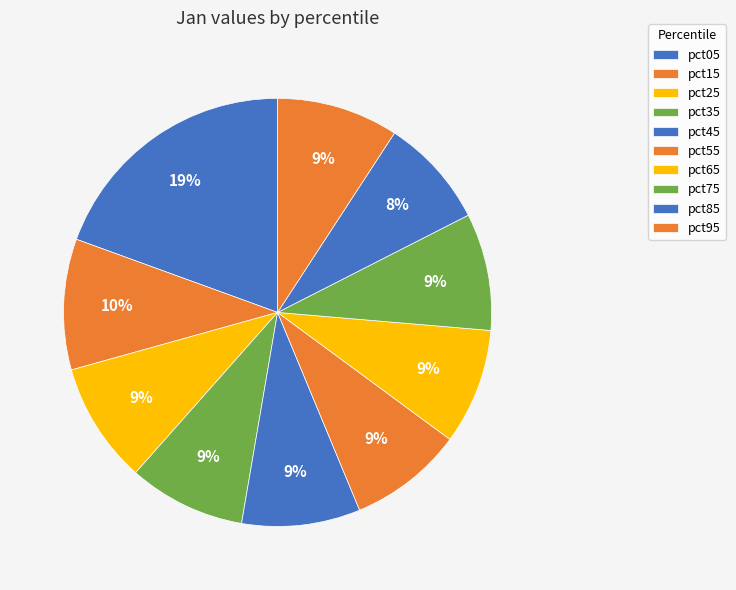

How many slices are in this pie chart?

10